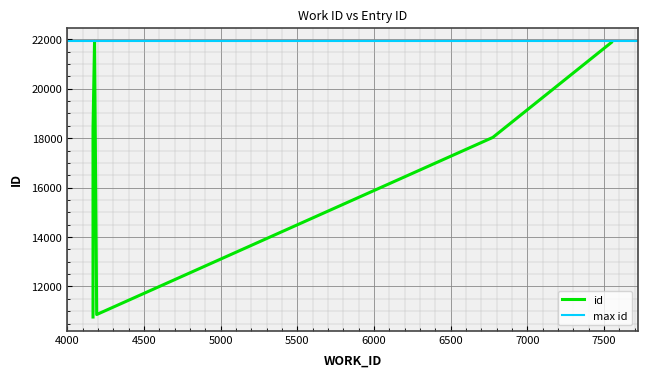

How many data points does each series have?

8